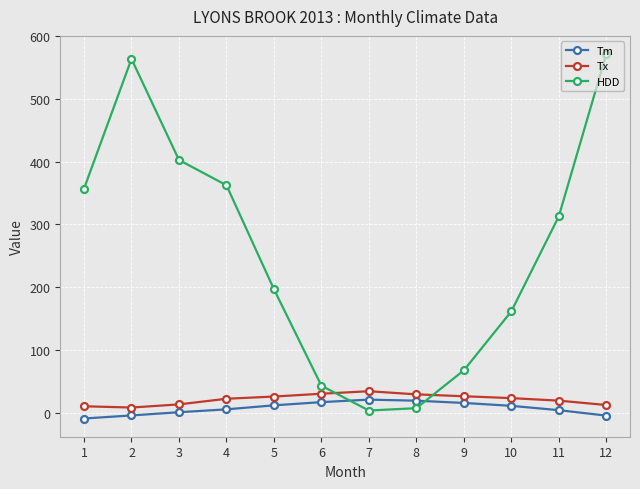

What is the difference between the second highest and second lowest values in the Tx series?

20.0